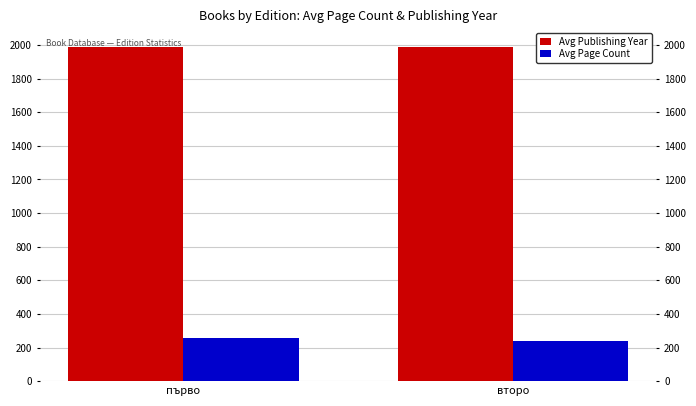

Which category has the lowest value across all series?

второ